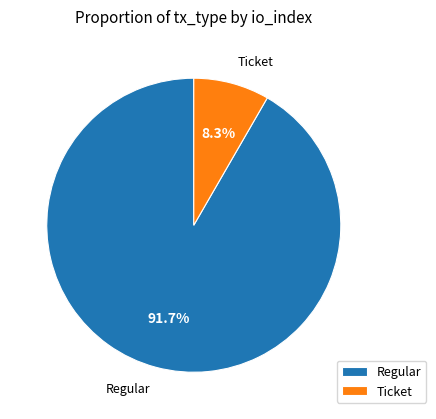

Between Ticket and Regular, which is larger?

Regular